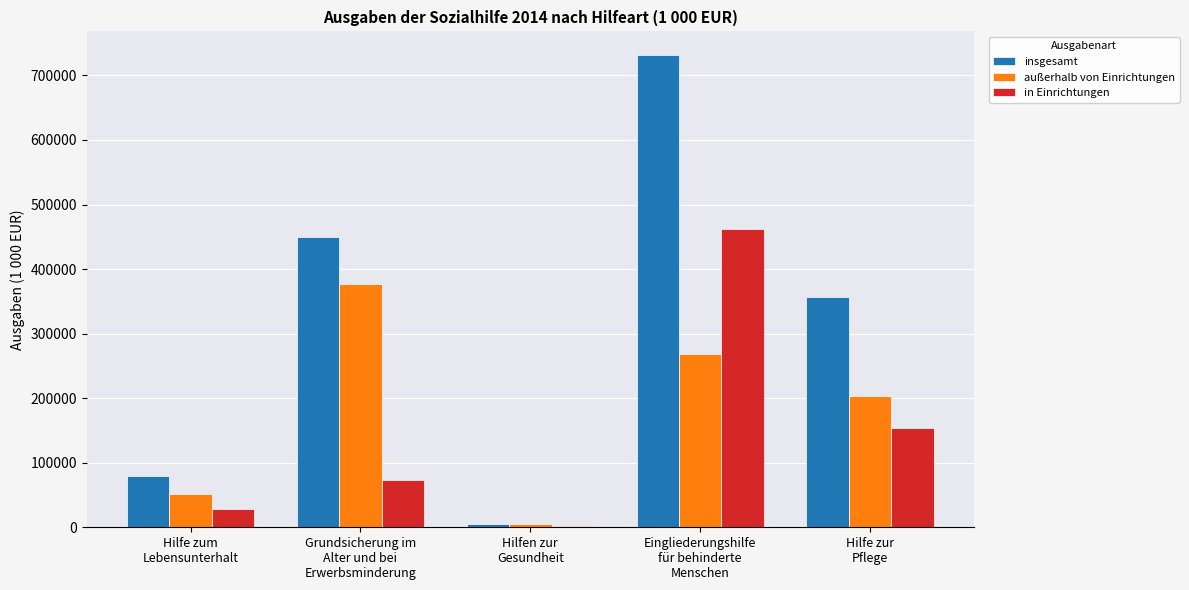

Is the value of insgesamt at Hilfe zur
Pflege greater than the value of außerhalb von Einrichtungen at Grundsicherung im
Alter und bei
Erwerbsminderung?

No